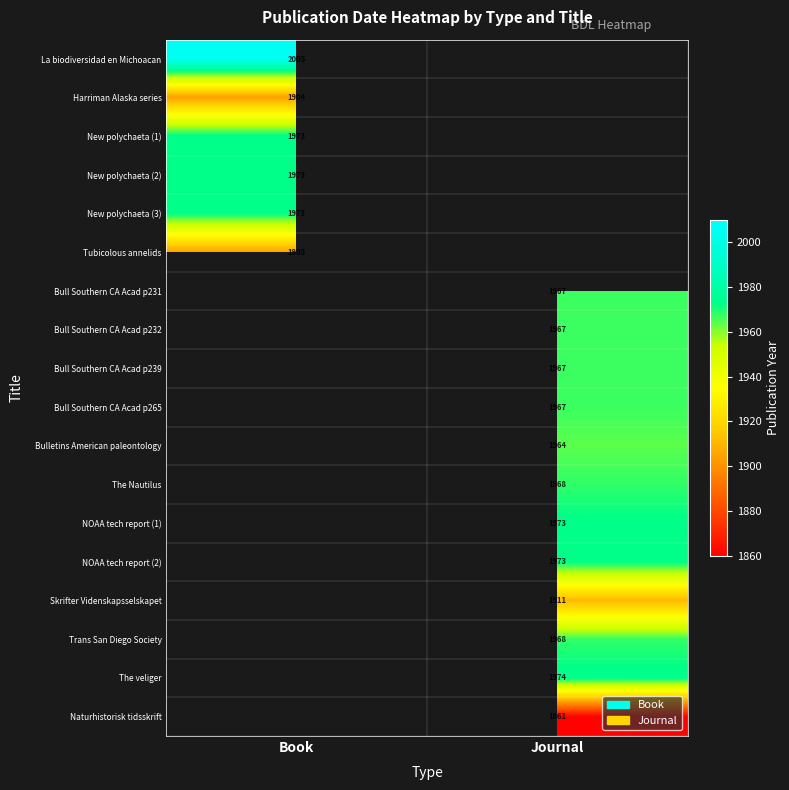

The value of The Nautilus at Journal is 3134. True or false?

False